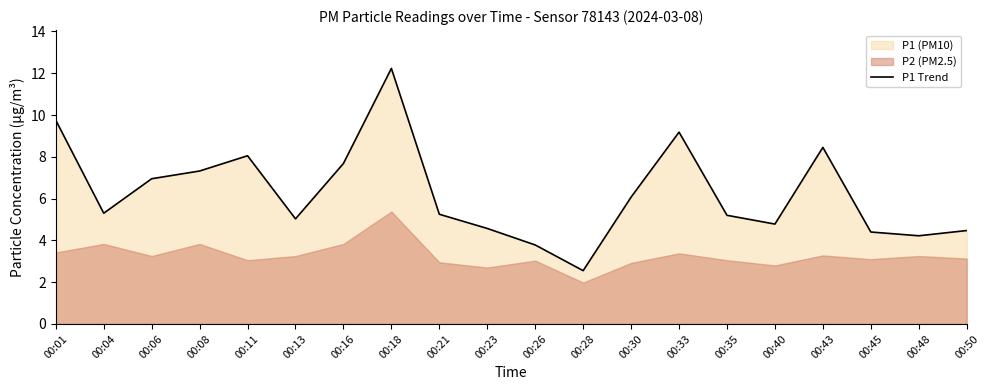

What is the sum of the values at 00:23 and 00:16?

12.2